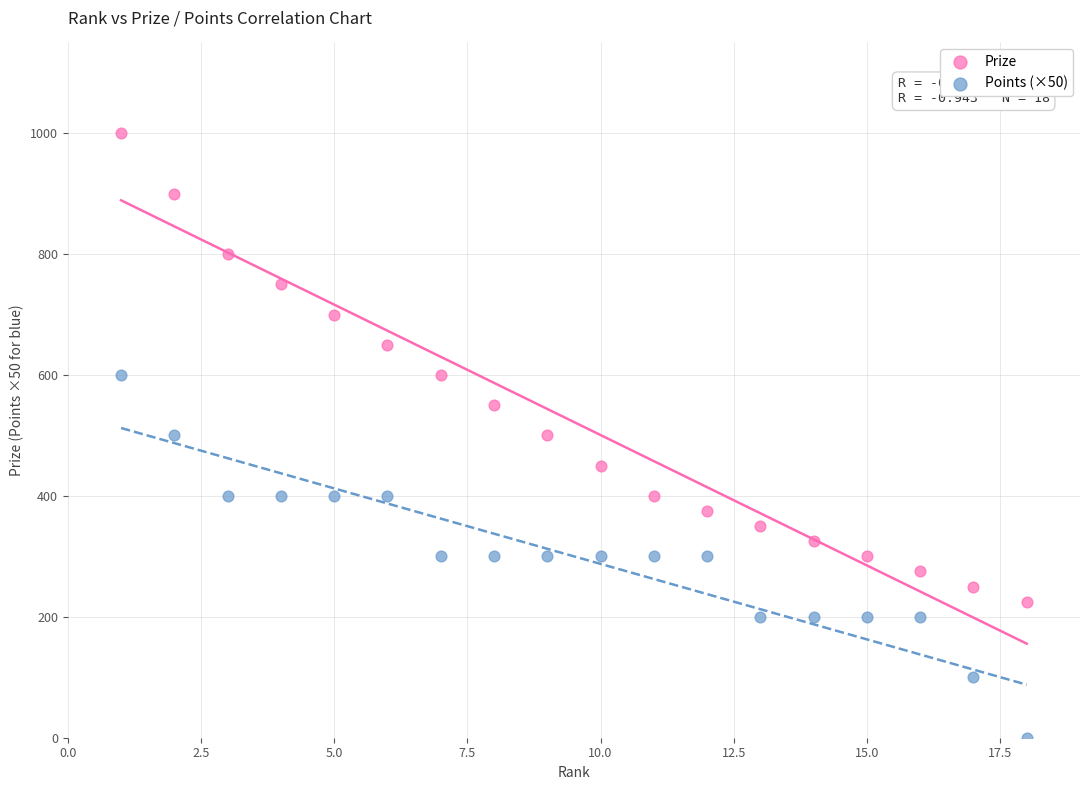

Across all data points, what is the range of X values (max minus min)?

17